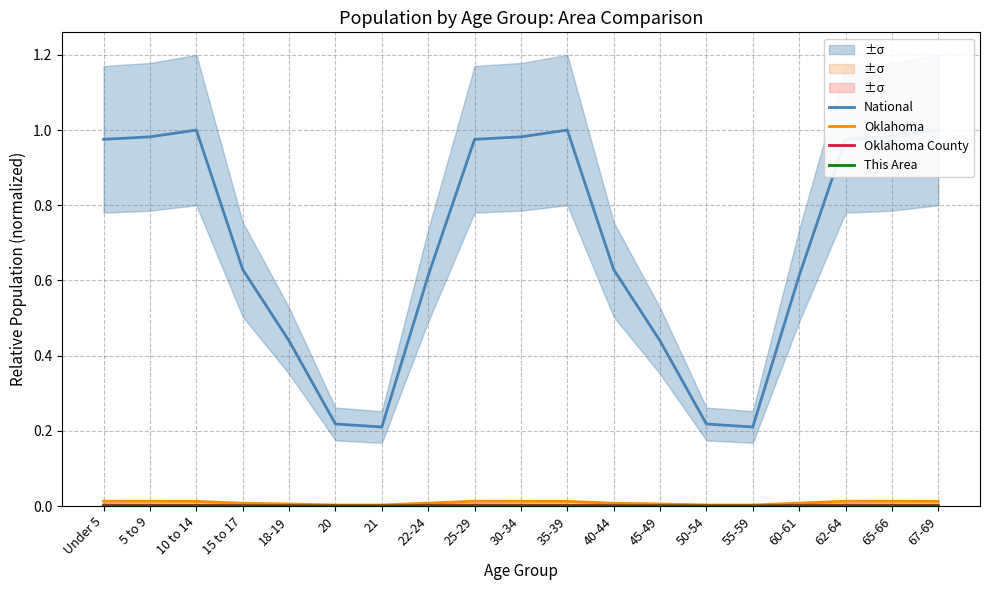

How many interior local peaks does the This Area series have?

4